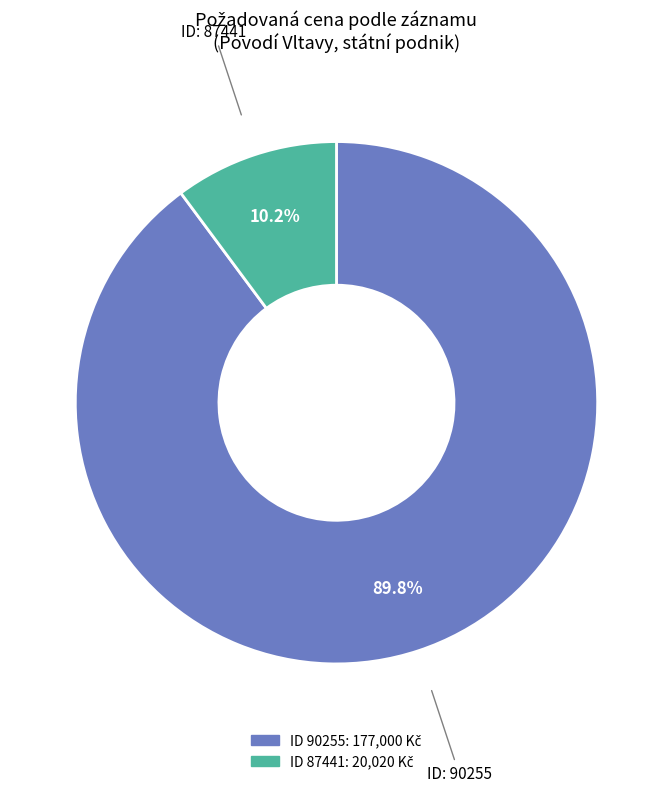

Is there a majority slice in this chart?

Yes